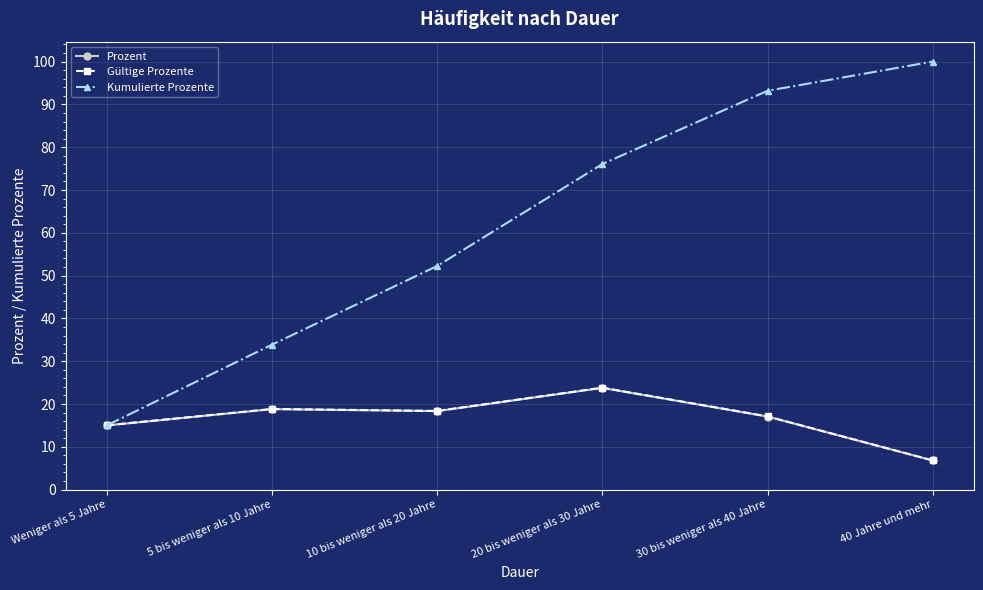

What position from the right is 40 Jahre und mehr?

1